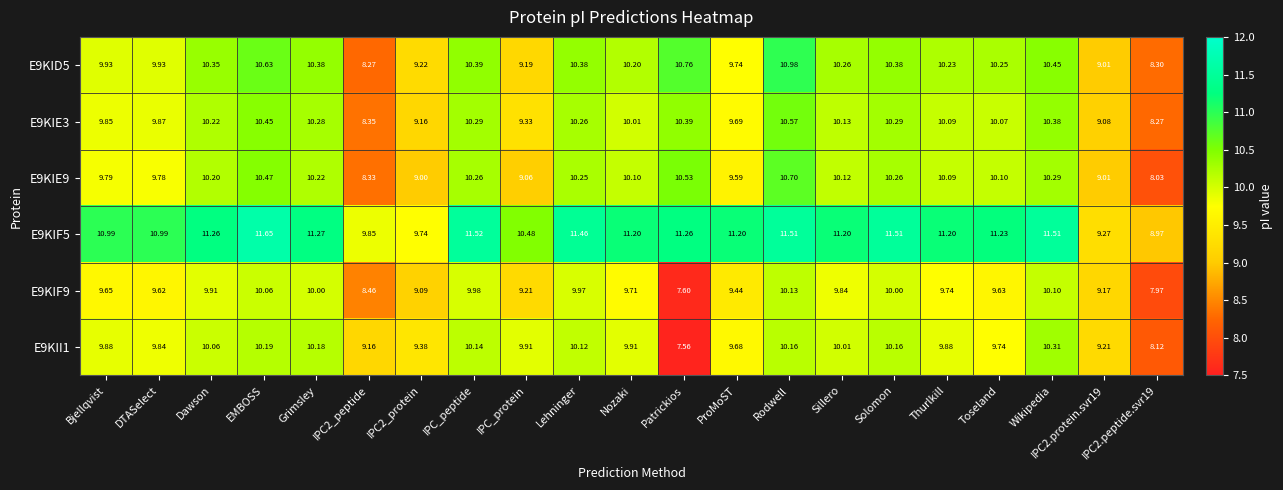

Where does the E9KIE9 series first go above 10?

Dawson